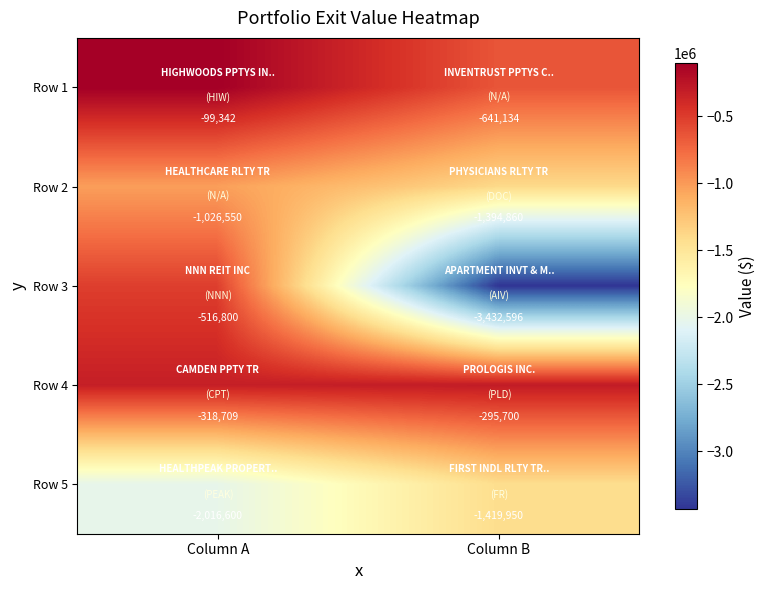

What is the smallest value displayed?

-3432596